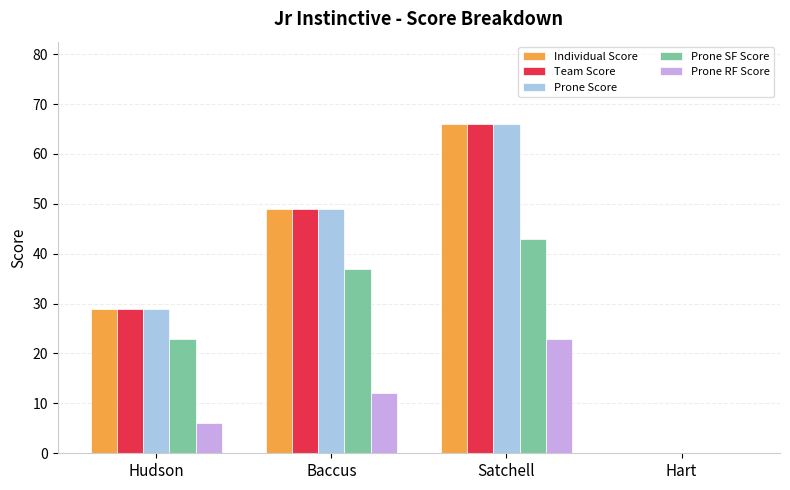

Reading left to right, what are all the values shown in this chart?

Individual Score: 29	49	66	0
Team Score: 29	49	66	0
Prone Score: 29	49	66	0
Prone SF Score: 23	37	43	0
Prone RF Score: 6	12	23	0